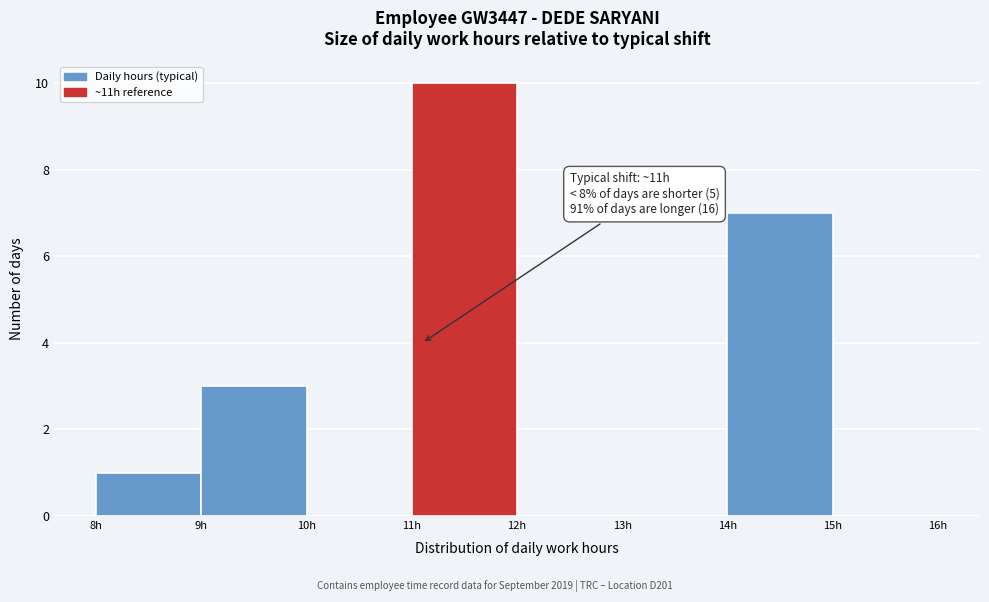

Over which range of the x-axis is the bar tallest?

11 to 12